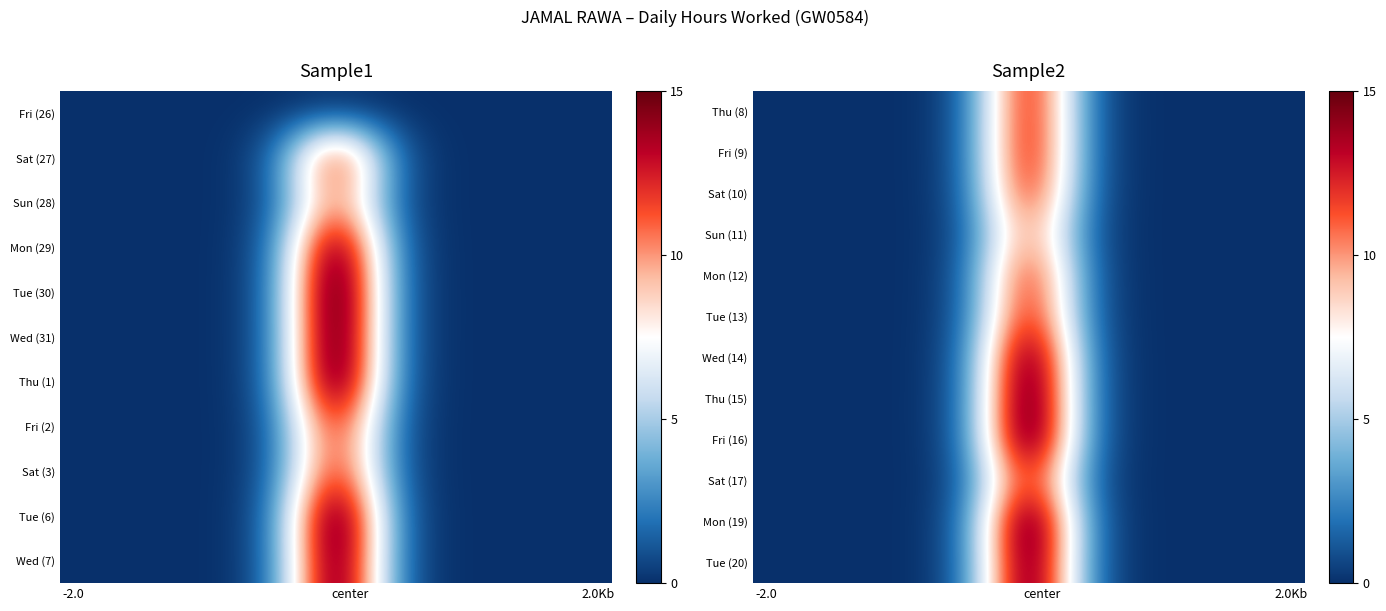

Reading right to left, what are all the values shown in this chart?

Thu (8): 0.0	0.0	0.0	0.0	0.0	0.0	0.3	1.8	6.0	10.8	10.8	6.0	1.8	0.3	0.0	0.0	0.0	0.0	0.0	0.0
Fri (9): 0.0	0.0	0.0	0.0	0.0	0.0	0.3	1.9	6.1	11.0	11.0	6.1	1.9	0.3	0.0	0.0	0.0	0.0	0.0	0.0
Sat (10): 0.0	0.0	0.0	0.0	0.0	0.0	0.3	1.8	5.8	10.4	10.4	5.8	1.8	0.3	0.0	0.0	0.0	0.0	0.0	0.0
Sun (11): 0.0	0.0	0.0	0.0	0.0	0.0	0.2	1.4	4.7	8.5	8.5	4.7	1.4	0.2	0.0	0.0	0.0	0.0	0.0	0.0
Mon (12): 0.0	0.0	0.0	0.0	0.0	0.0	0.3	1.8	5.7	10.3	10.3	5.7	1.8	0.3	0.0	0.0	0.0	0.0	0.0	0.0
Tue (13): 0.0	0.0	0.0	0.0	0.0	0.0	0.3	1.8	5.9	10.7	10.7	5.9	1.8	0.3	0.0	0.0	0.0	0.0	0.0	0.0
Wed (14): 0.0	0.0	0.0	0.0	0.0	0.0	0.4	2.2	7.3	13.1	13.1	7.3	2.2	0.4	0.0	0.0	0.0	0.0	0.0	0.0
Thu (15): 0.0	0.0	0.0	0.0	0.0	0.0	0.4	2.3	7.5	13.6	13.6	7.5	2.3	0.4	0.0	0.0	0.0	0.0	0.0	0.0
Fri (16): 0.0	0.0	0.0	0.0	0.0	0.0	0.4	2.3	7.5	13.6	13.6	7.5	2.3	0.4	0.0	0.0	0.0	0.0	0.0	0.0
Sat (17): 0.0	0.0	0.0	0.0	0.0	0.0	0.3	1.7	5.7	10.3	10.3	5.7	1.7	0.3	0.0	0.0	0.0	0.0	0.0	0.0
Mon (19): 0.0	0.0	0.0	0.0	0.0	0.0	0.4	2.3	7.6	13.7	13.7	7.6	2.3	0.4	0.0	0.0	0.0	0.0	0.0	0.0
Tue (20): 0.0	0.0	0.0	0.0	0.0	0.0	0.4	2.2	7.3	13.2	13.2	7.3	2.2	0.4	0.0	0.0	0.0	0.0	0.0	0.0